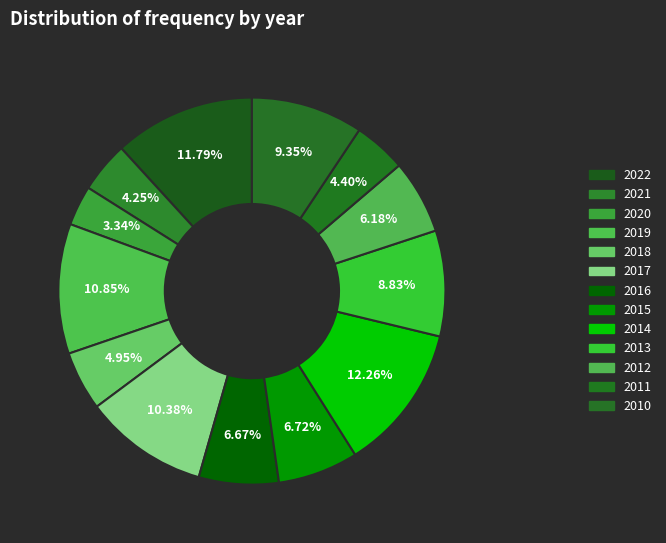

To the nearest percent, what is the difference between the largest and smallest slice percentages?

9%